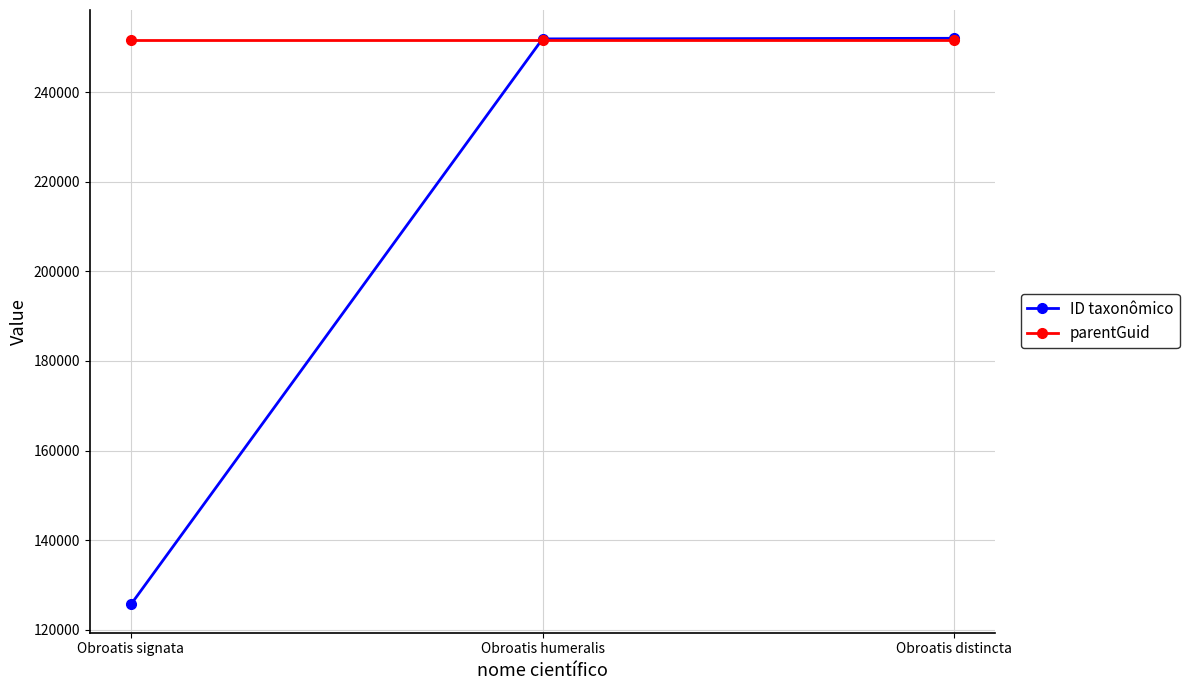

The value of parentGuid at Obroatis signata is 121469. True or false?

False